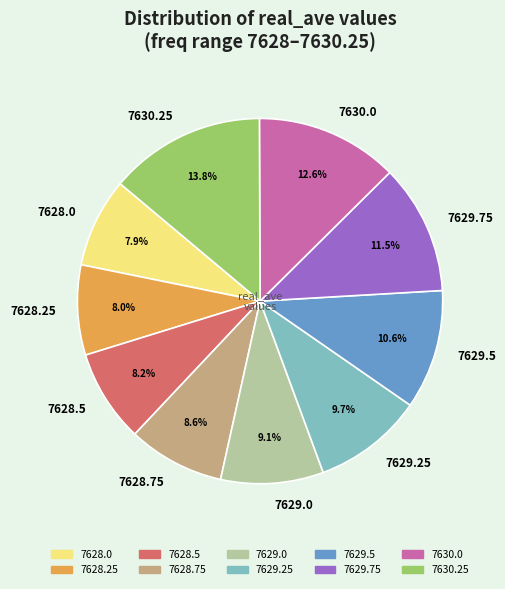

What portion of the pie excludes 7629.25?

90.3%